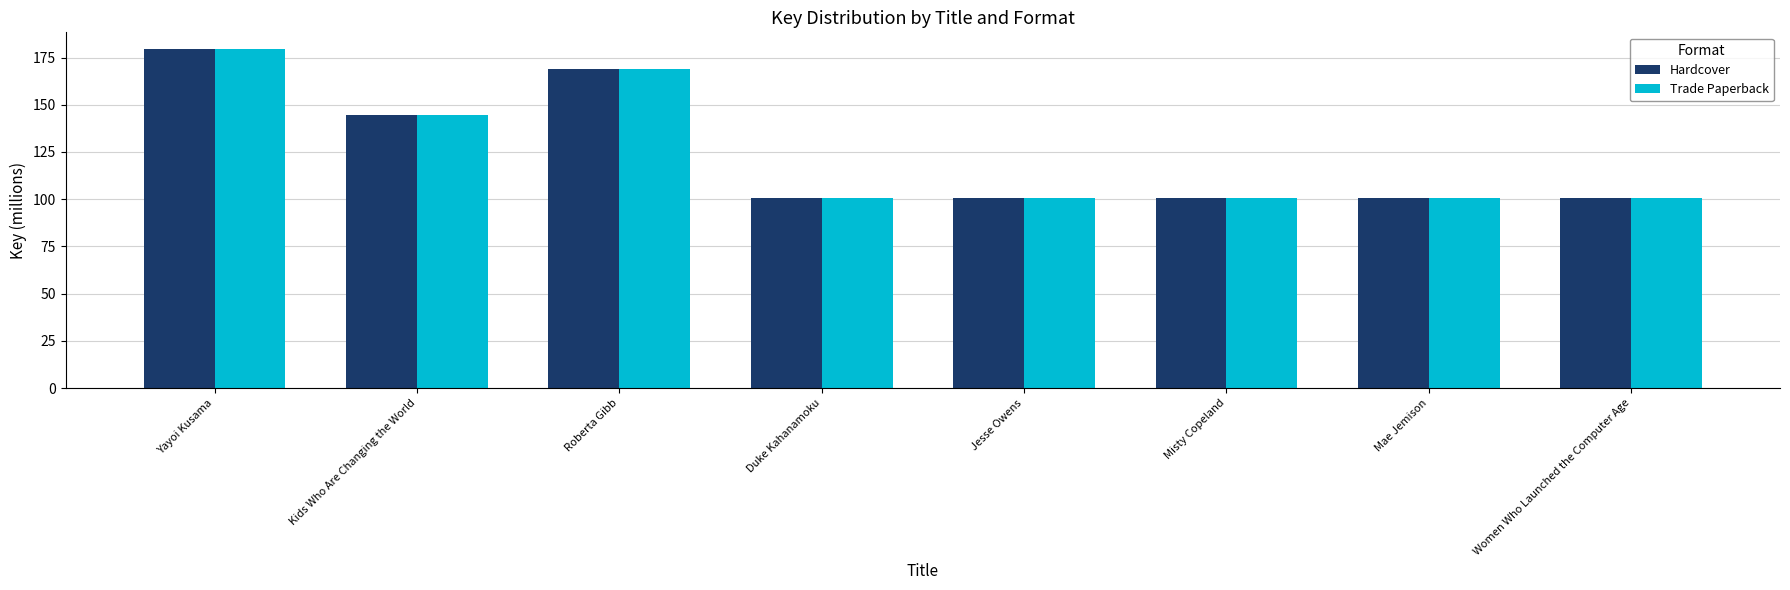

Are the bars horizontal?

No